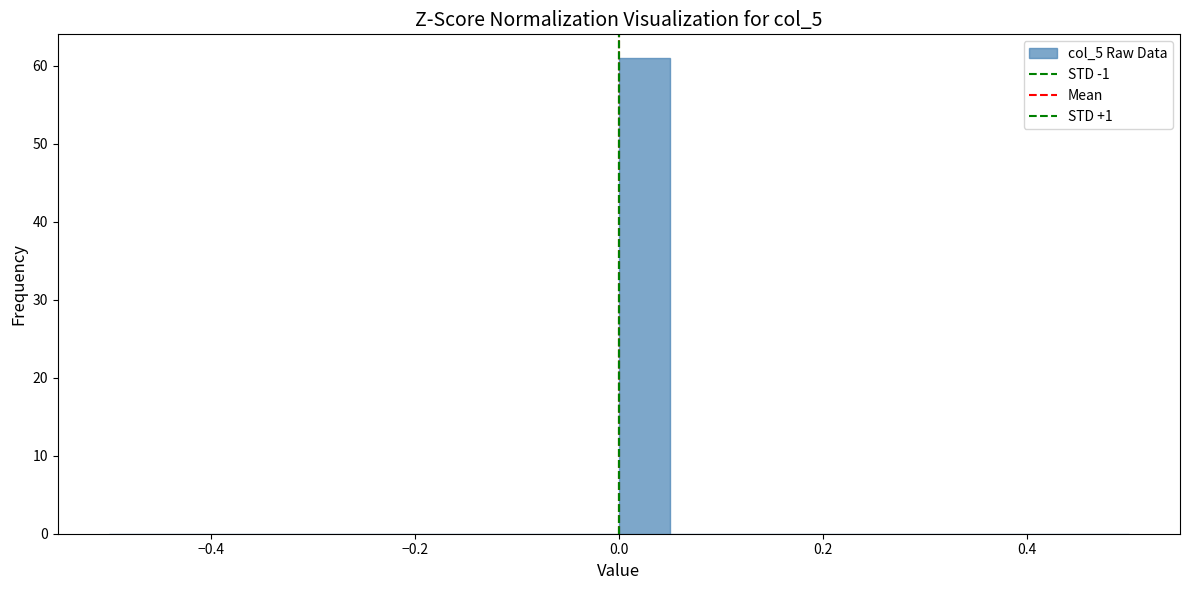

Around what value on the x-axis is the tallest bar? Give the approximate position of its centre, as read against the axis.

0.02